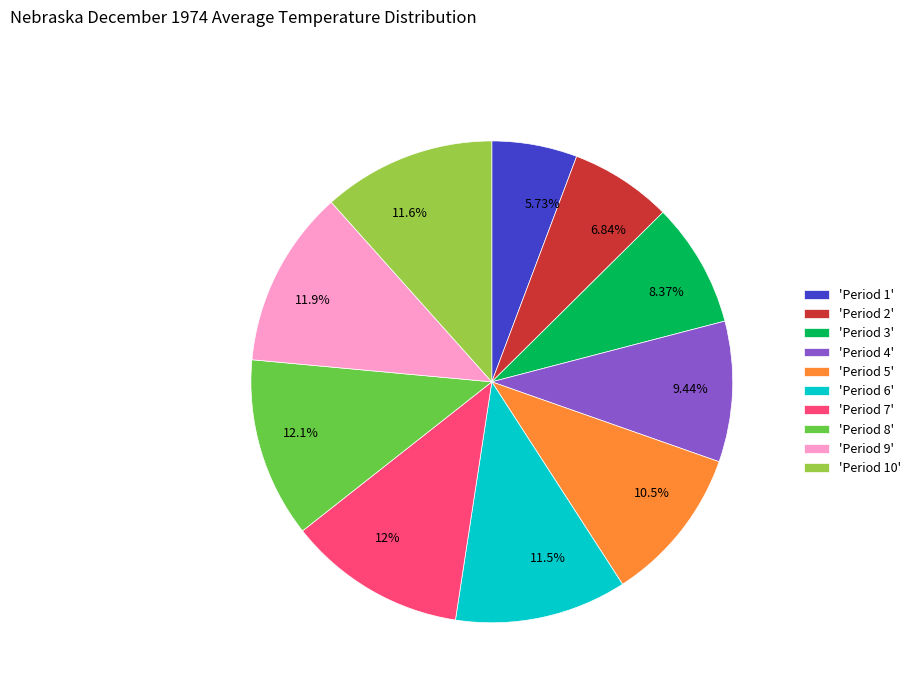

What is the ratio of the value at 12% to the value at 10.5%?

1.1